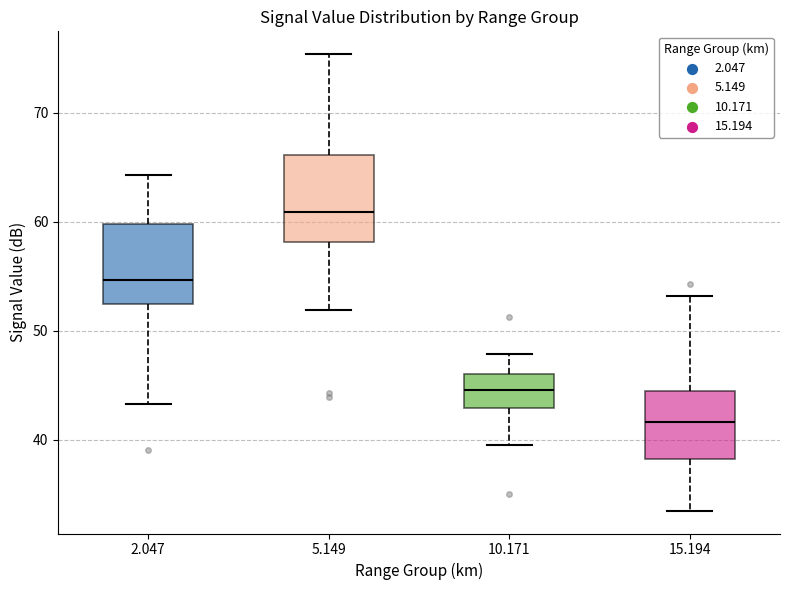

Which box has the lowest median line?

15.194